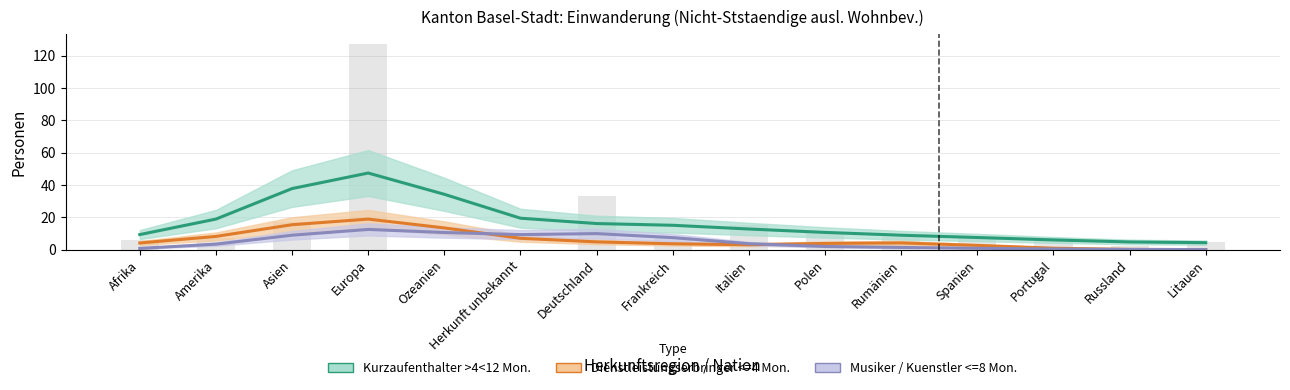

Reading left to right, list all the values displayed in this chart.

Kurzaufenthalter >4<12 Mon.: Afrika=9.3	Amerika=18.9	Asien=37.8	Europa=47.4	Ozeanien=34.2	Herkunft unbekannt=19.4	Deutschland=16.1	Frankreich=15.1	Italien=12.7	Polen=10.6	Rumänien=8.9	Spanien=7.5	Portugal=6.0	Russland=4.7	Litauen=4.3
Dienstleistungserbringer <=4 Mon.: Afrika=4.1	Amerika=8.2	Asien=15.4	Europa=18.9	Ozeanien=13.4	Herkunft unbekannt=7.0	Deutschland=4.8	Frankreich=3.6	Italien=3.0	Polen=3.8	Rumänien=4.1	Spanien=2.6	Portugal=0.9	Russland=0.1	Litauen=0.0
Musiker / Kuenstler <=8 Mon.: Afrika=0.8	Amerika=3.4	Asien=8.9	Europa=12.5	Ozeanien=10.6	Herkunft unbekannt=9.3	Deutschland=9.9	Frankreich=7.4	Italien=3.7	Polen=1.9	Rumänien=1.3	Spanien=0.8	Portugal=0.4	Russland=0.1	Litauen=0.0